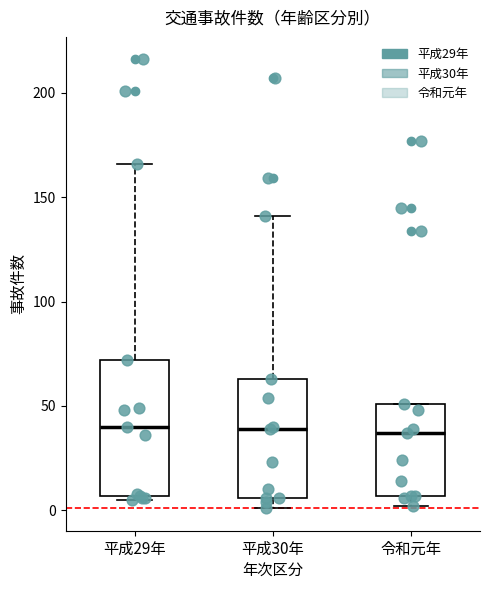

Where is the lower edge of the box for 平成29年 on the y-axis? The values are not printed on the chart, so give them approximately, as read against the axis.

5